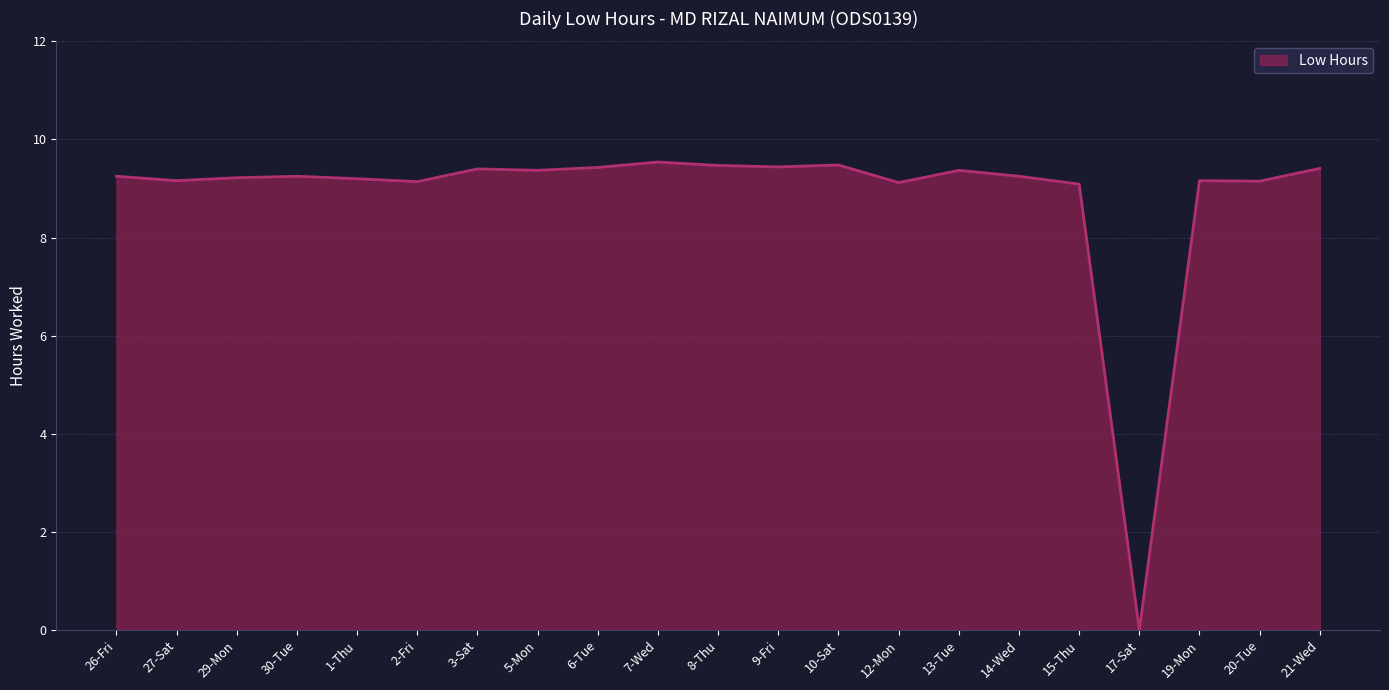

The chart shows a value of 13.1 at 15-Thu. True or false?

False